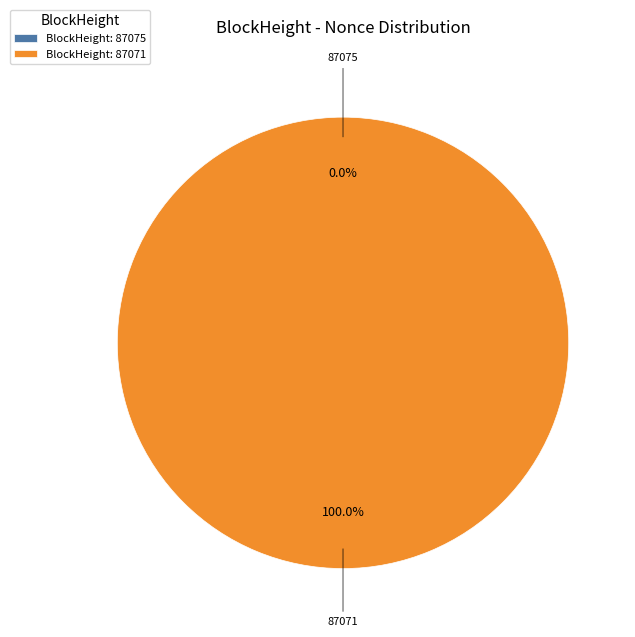

To the nearest percent, what is the difference between the 87075 and 87071 slice percentages?

100%